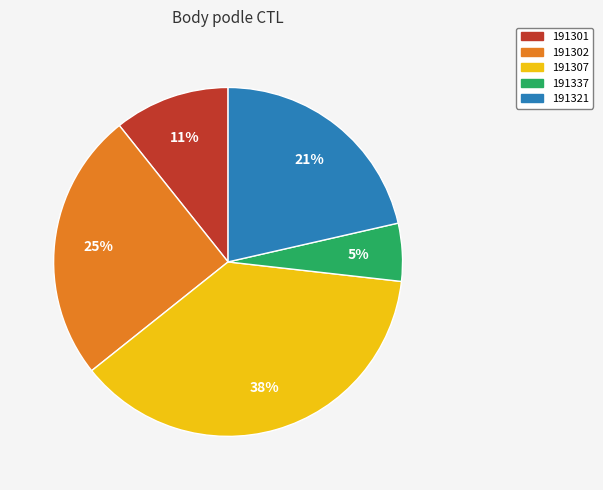

Which slice is the largest?

191307